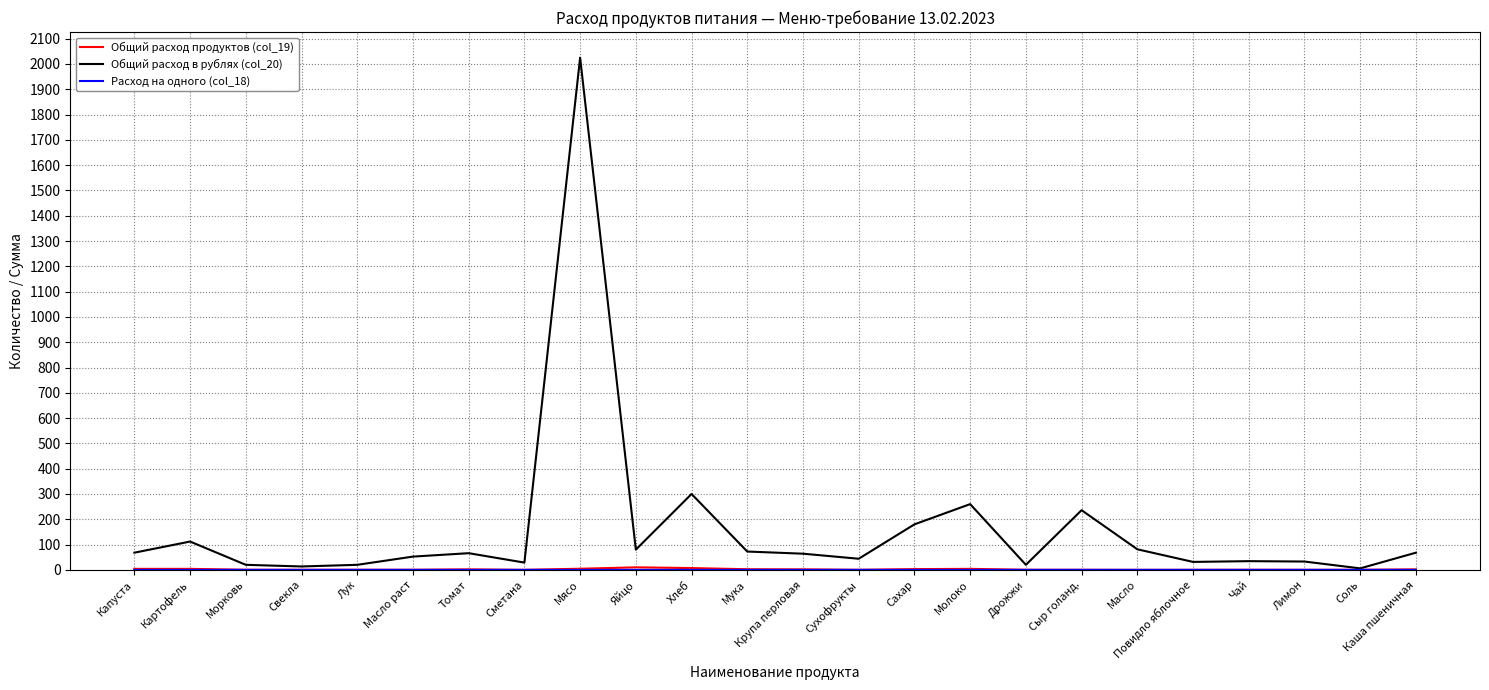

What is the maximum value shown in the chart?

2025.0